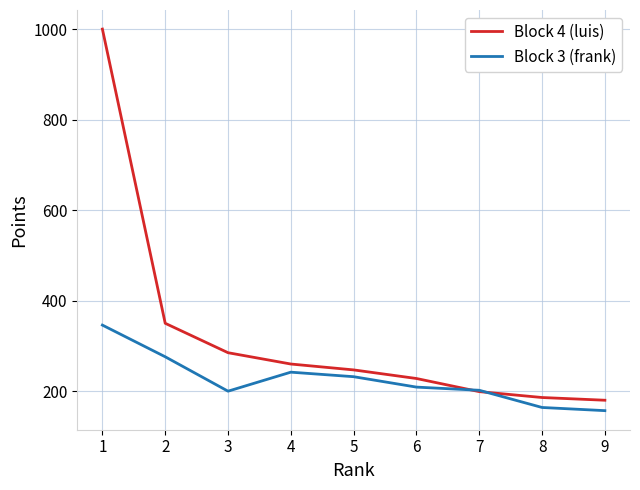

List the series in order of their peak value, lowest first.

Block 3 (frank), Block 4 (luis)